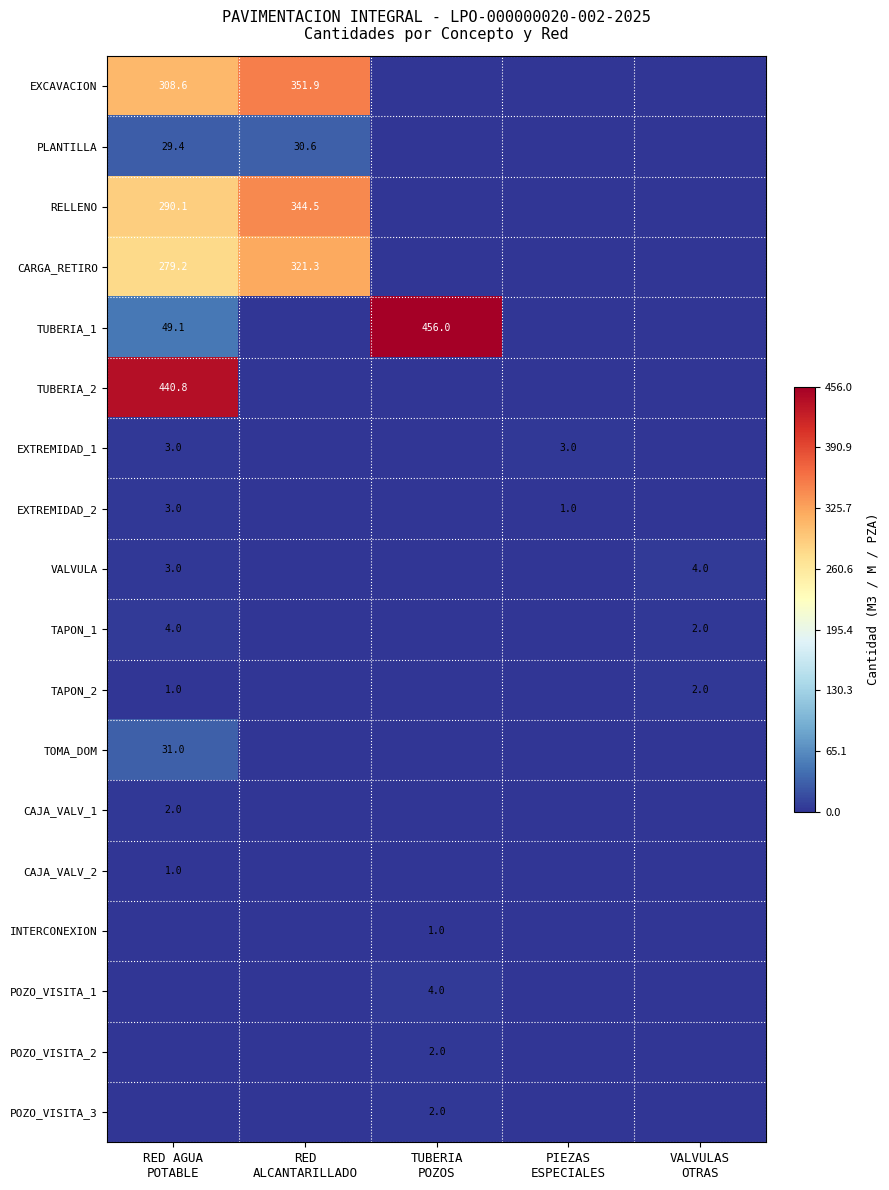

Which series has the largest range (max minus min)?

TUBERIA_1